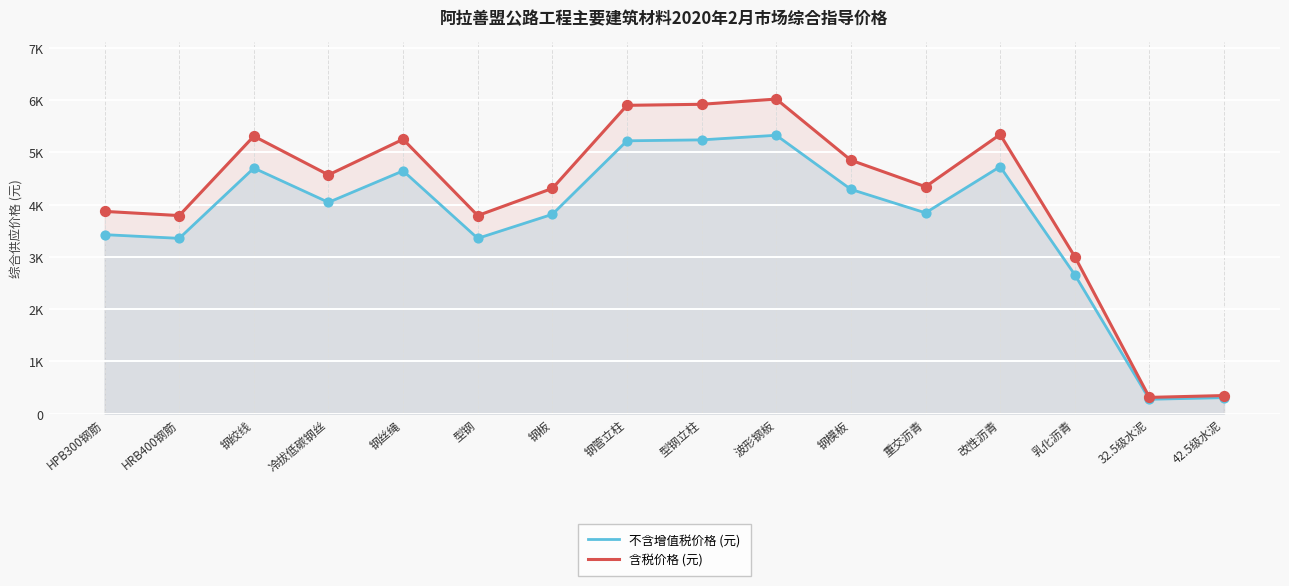

What are all the series names shown in the legend?

不含增值税价格 (元), 含税价格 (元)